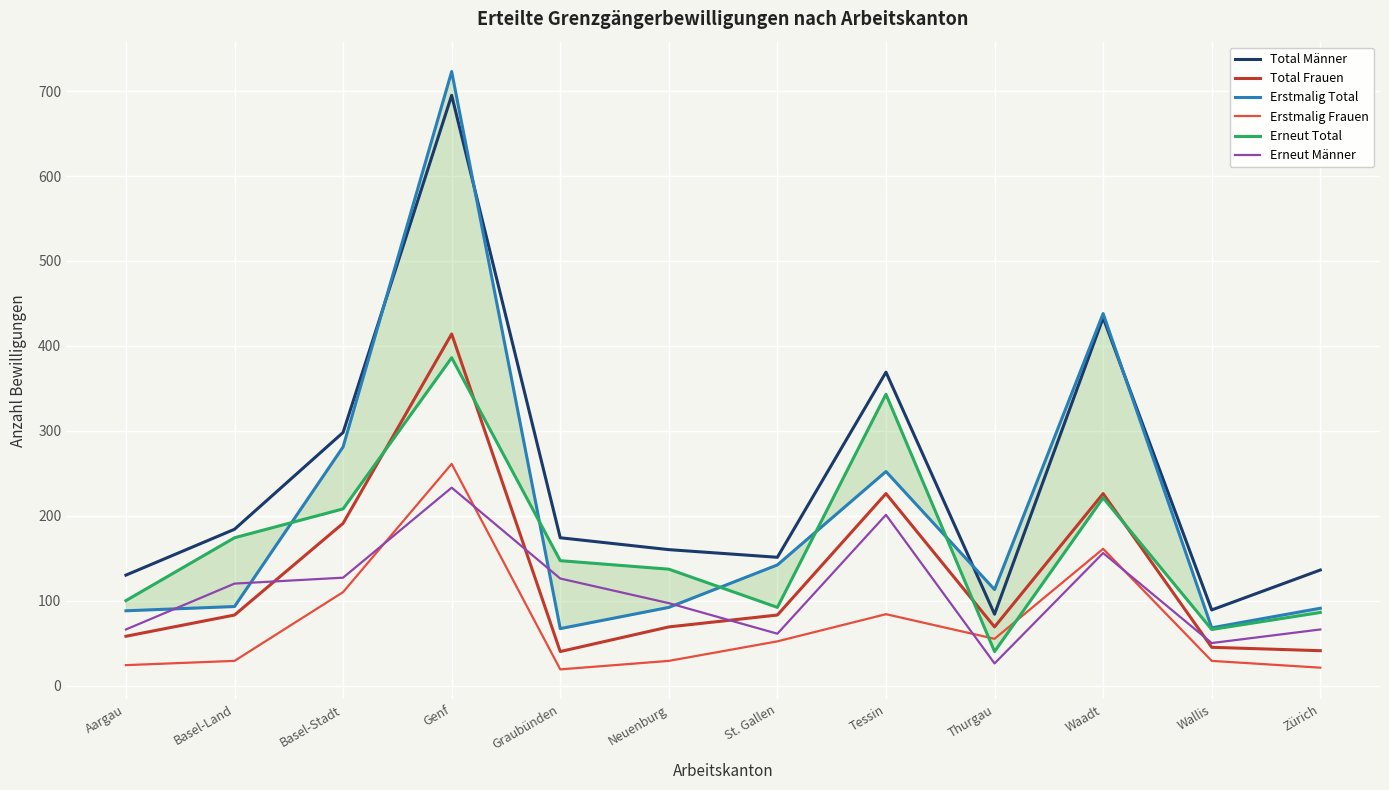

Which category has the highest value in the Erstmalig Frauen series?

Genf